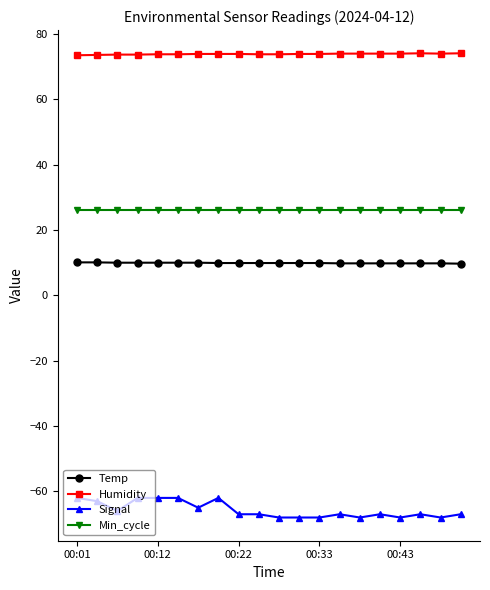

List the series in order of their peak value, highest first.

Humidity, Min_cycle, Temp, Signal